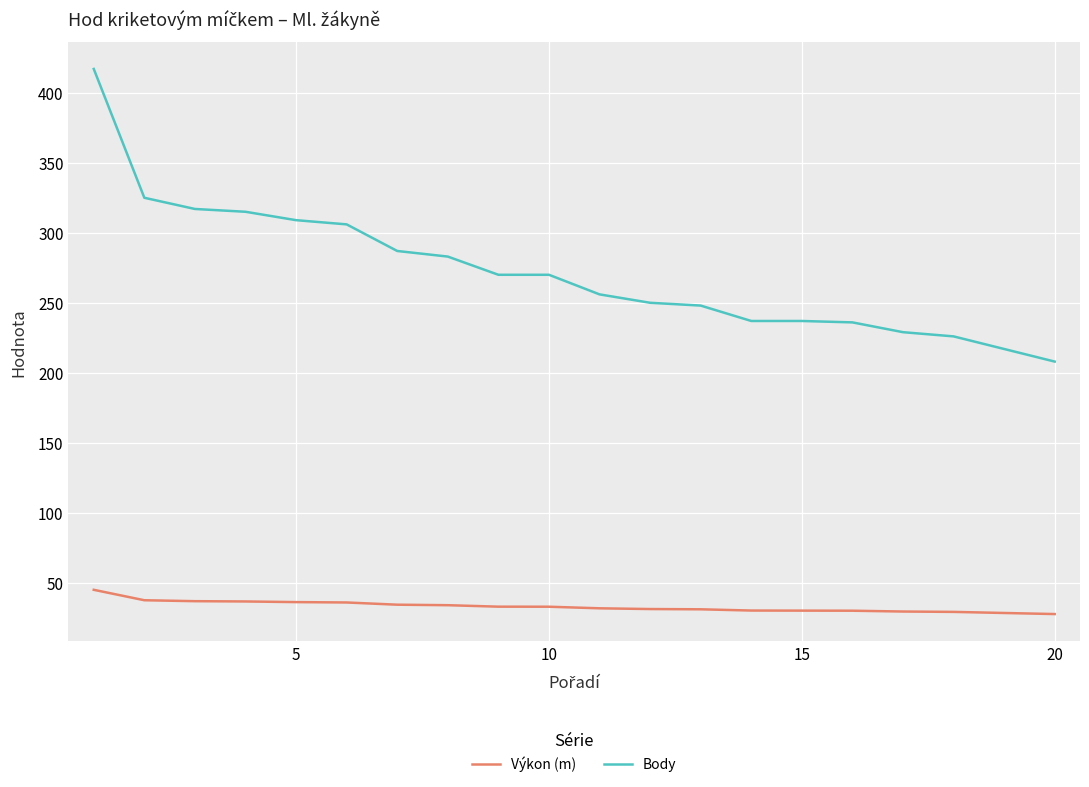

Rank the series by their average value, from lowest to highest.

Výkon (m), Body